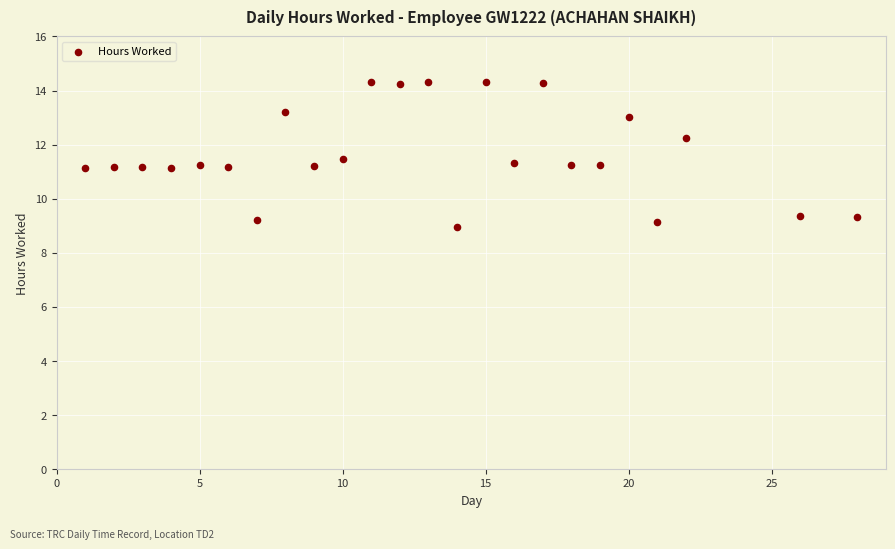

What is the range of Y values (max minus min)?

5.4